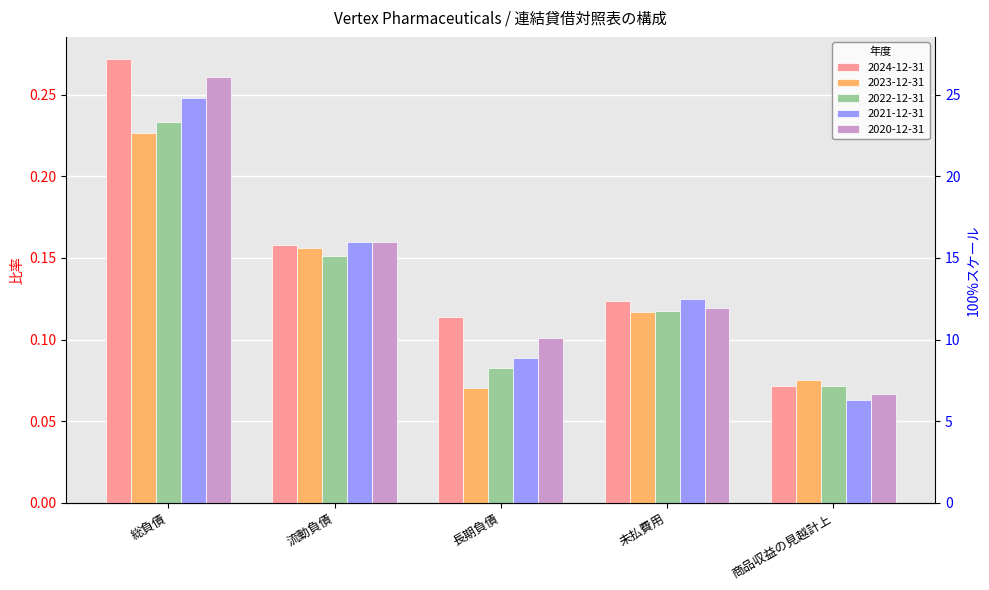

What is the label of the 1st bar from the left?

総負債